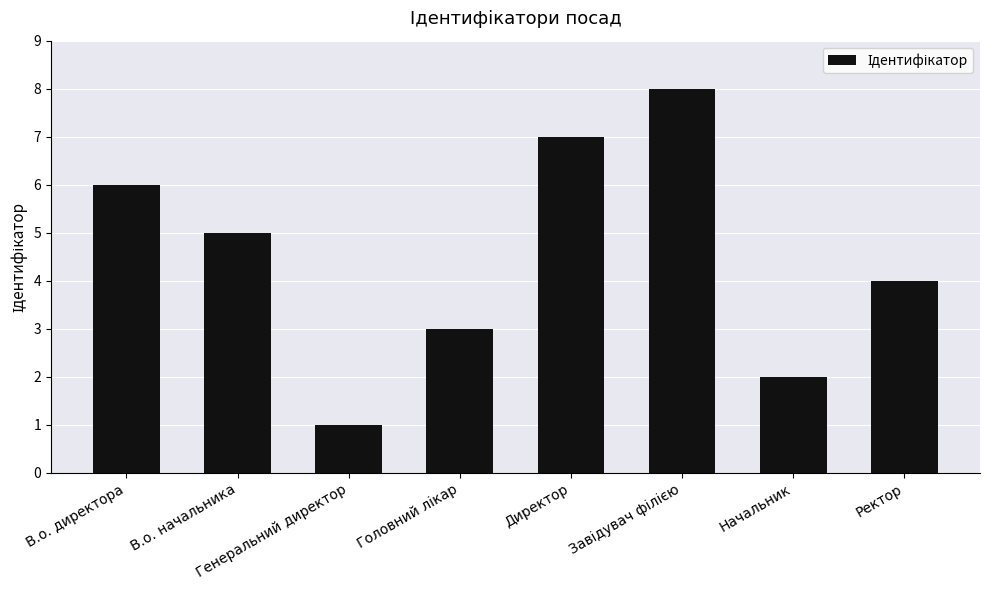

Does the chart contain any negative values?

No